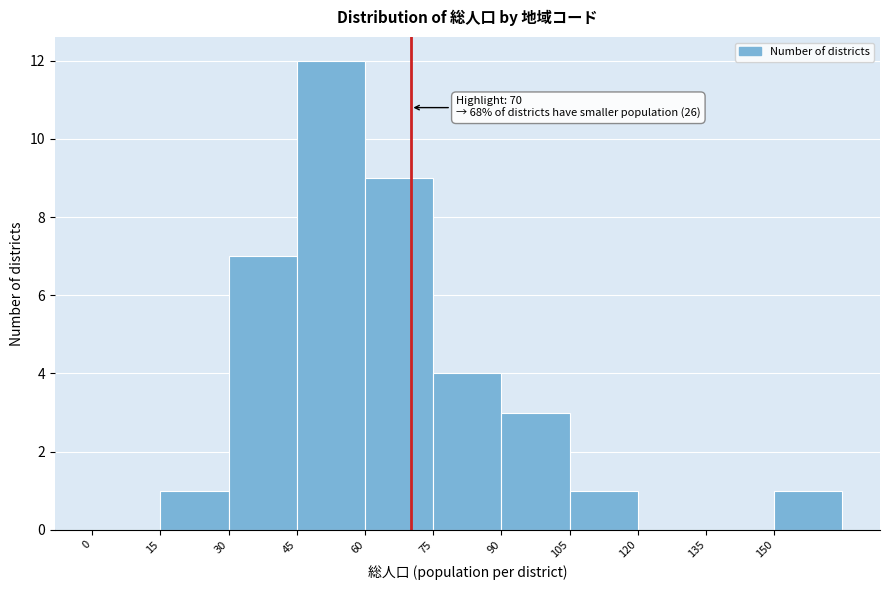

Which range on the x-axis has the tallest bar?

45 to 60